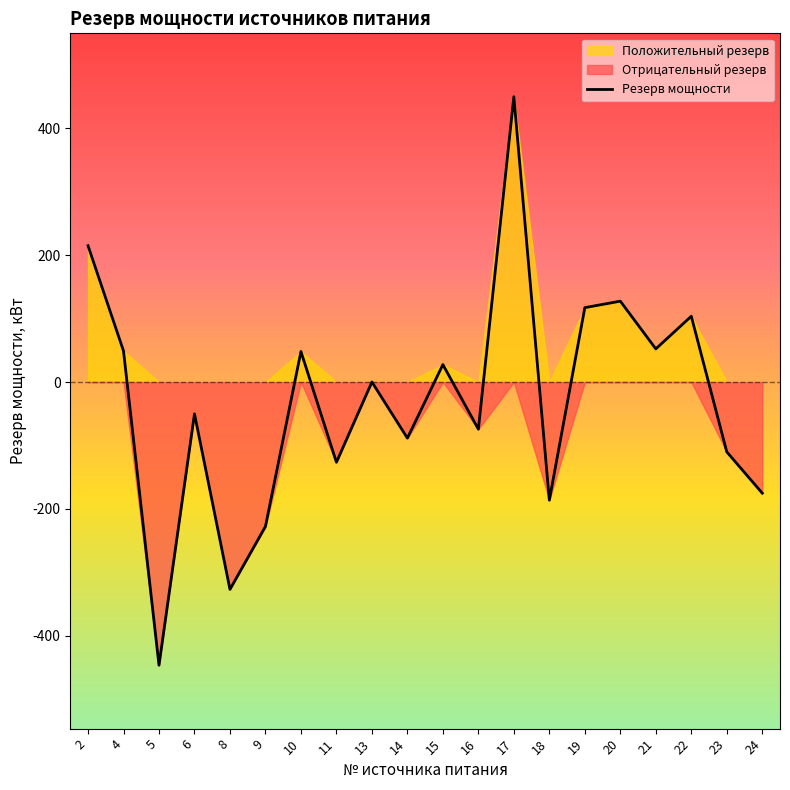

What is the minimum value shown in the chart?

-446.5